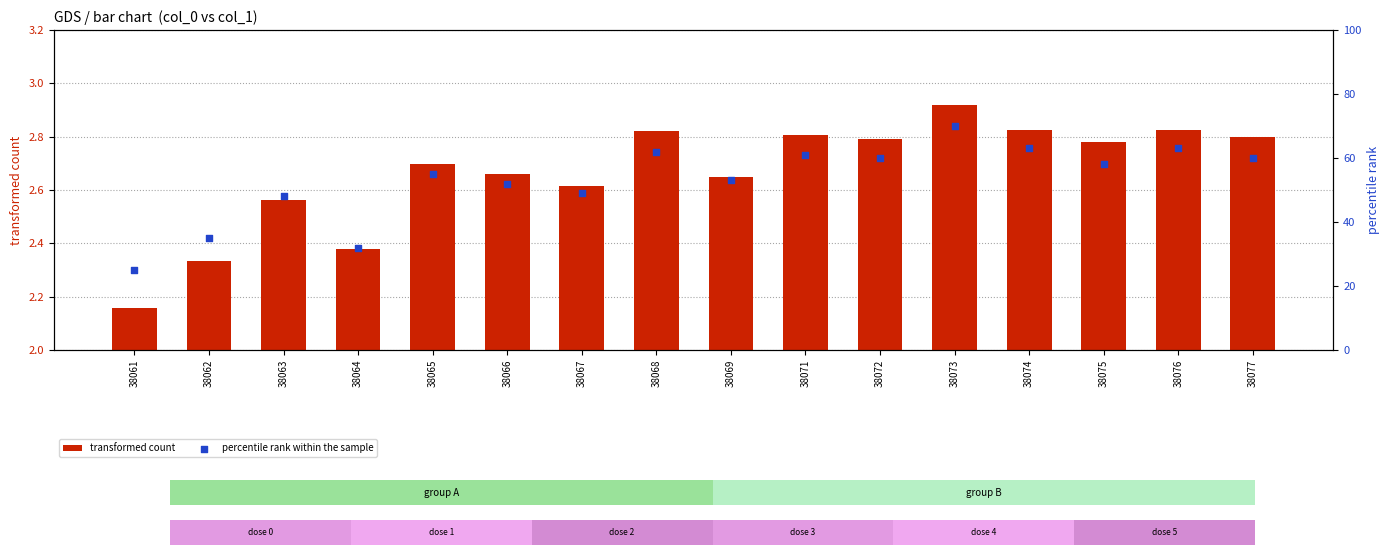

Which series has the largest total across all categories?

percentile rank within the sample